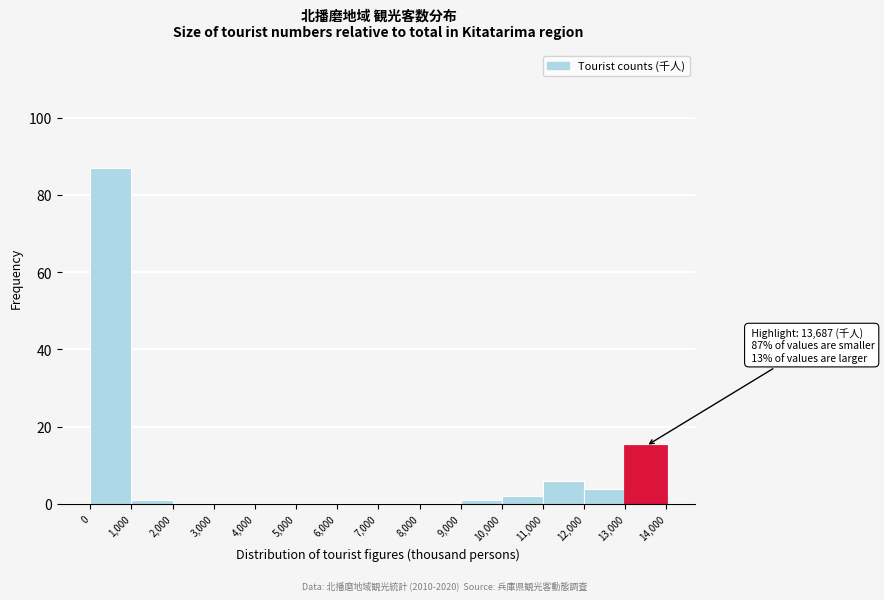

Over which range of the x-axis is the bar tallest?

0 to 1,000